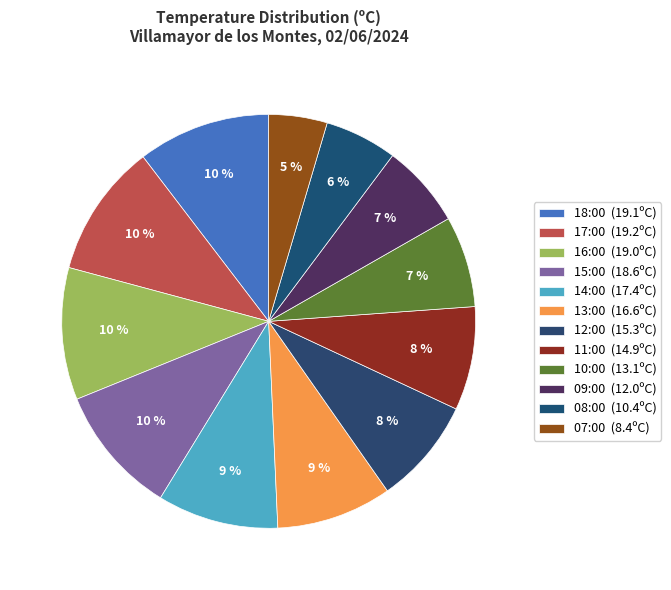

Rank the categories by value from lowest to highest.

07:00, 08:00, 09:00, 10:00, 11:00, 12:00, 13:00, 14:00, 15:00, 16:00, 18:00, 17:00